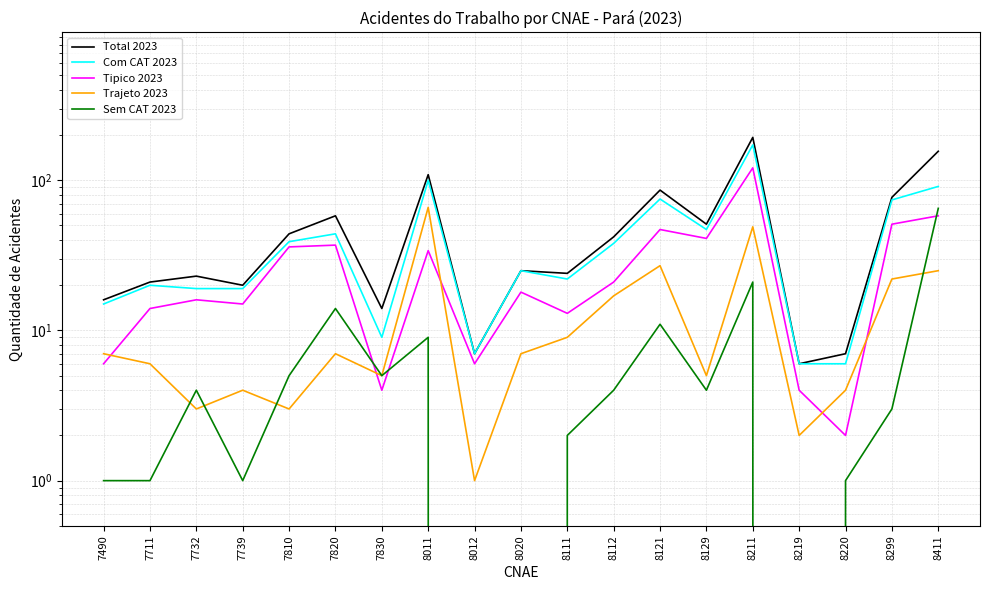

In Tipico 2023, how many points are lower than both neighbors (excluding endpoints)?

6